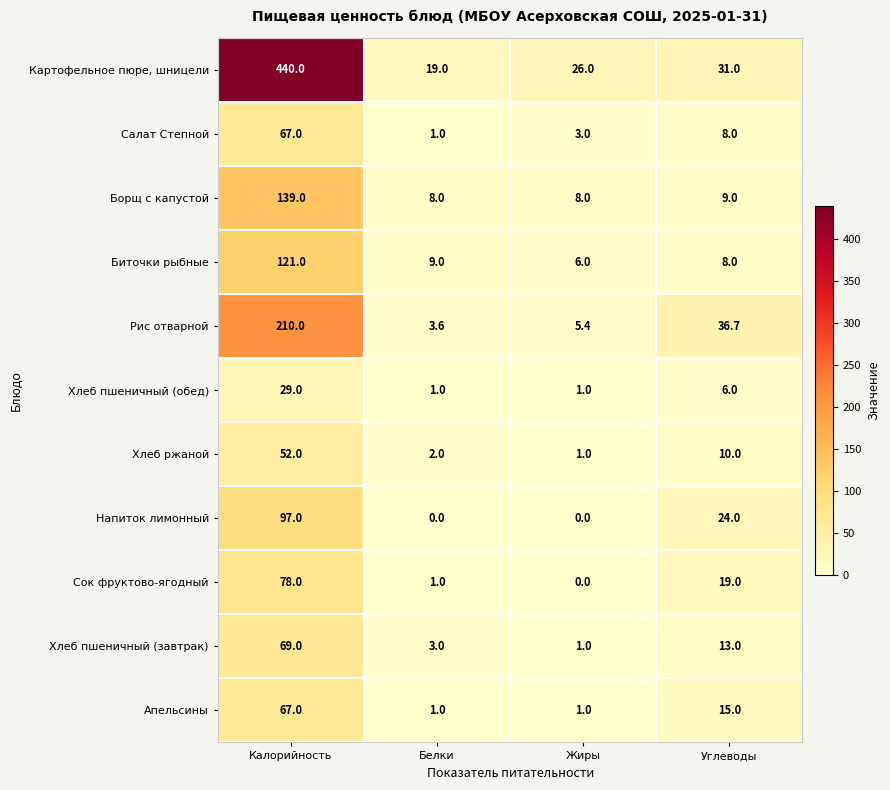

What is the difference between the Напиток лимонный values at Калорийность and Белки?

97.0